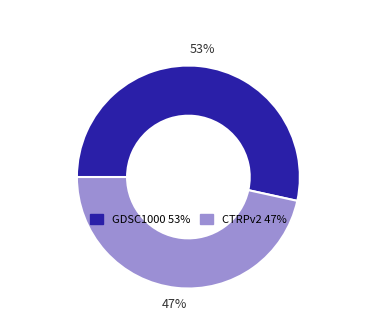

Is it true that GDSC1000 is 53% of the pie?

True